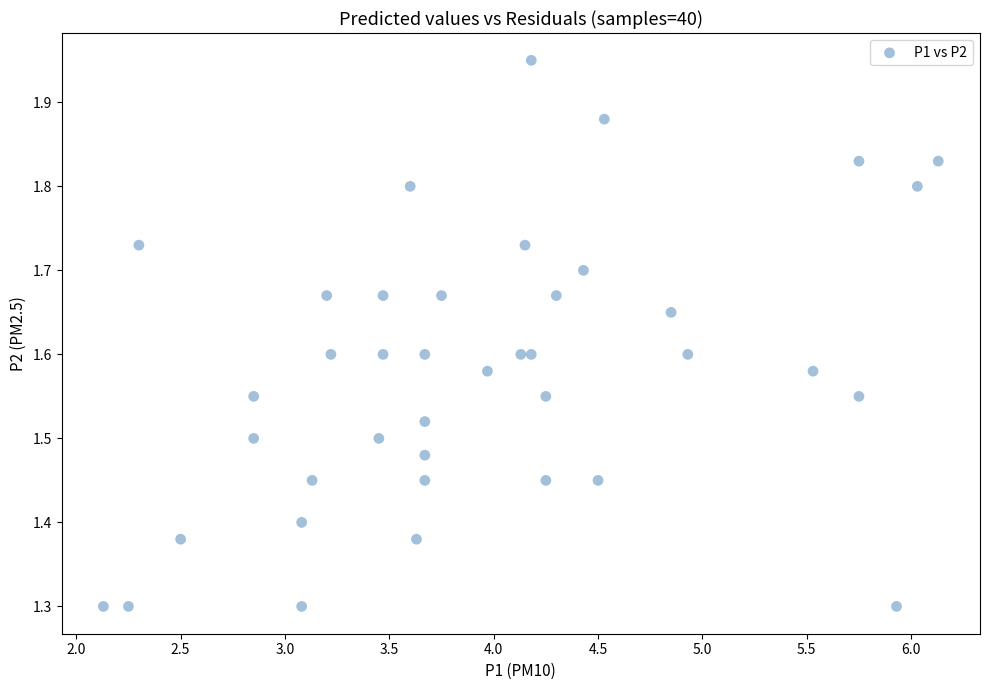

What is the range of X values (max minus min)?

4.0